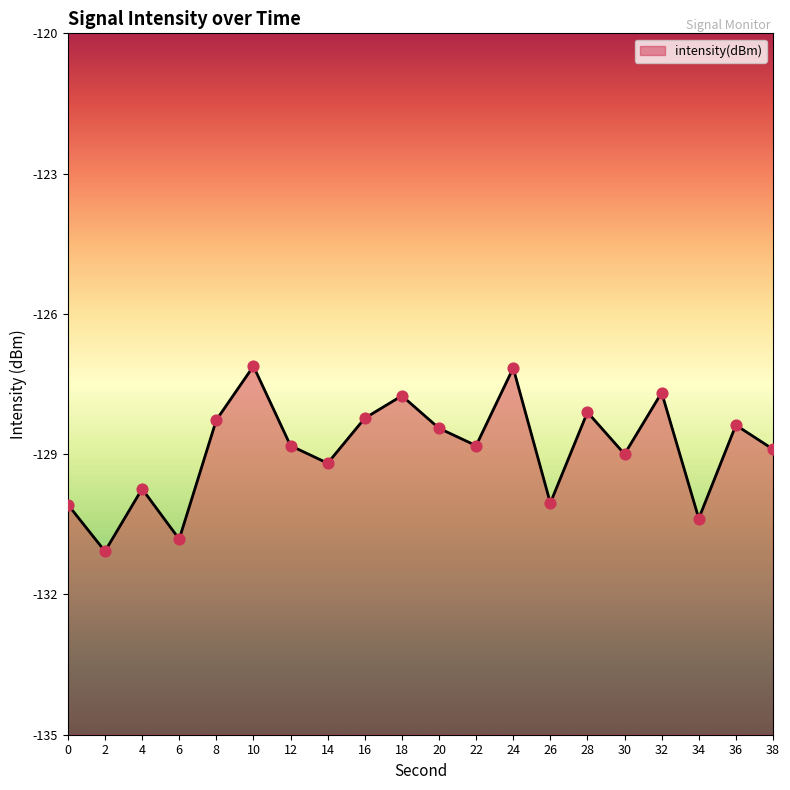

What is the change in value from 0 to 24?

+2.9